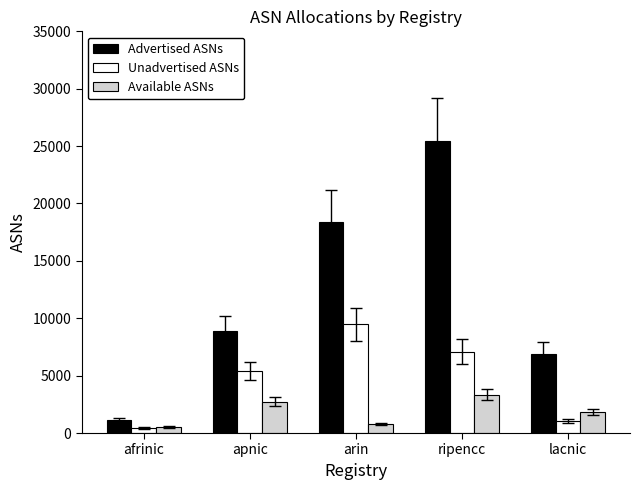

The value of Advertised ASNs at apnic is 8904. True or false?

True